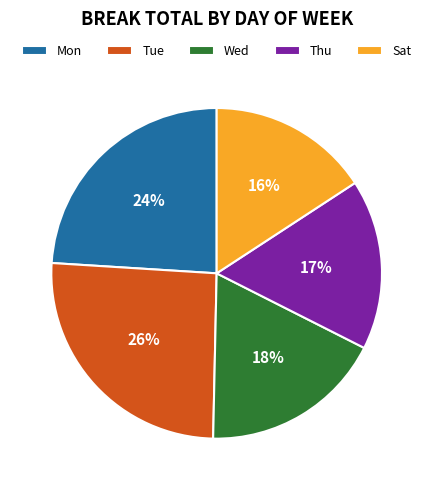

How many segments does this pie chart have?

5